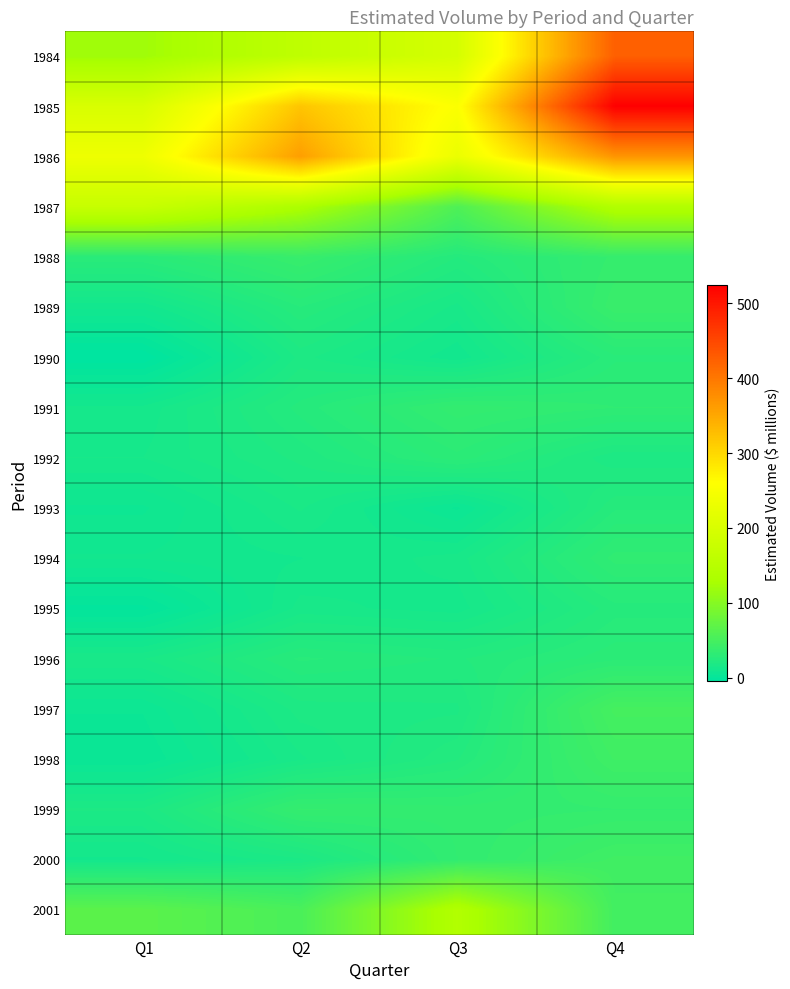

Reading right to left, extract all data points from this chart.

1984: Q4=425.0	Q3=195.0	Q2=160.0	Q1=120.0
1985: Q4=525.0	Q3=255.0	Q2=320.0	Q1=200.0
1986: Q4=370.0	Q3=230.0	Q2=360.0	Q1=235.0
1987: Q4=140.0	Q3=57.0	Q2=133.0	Q1=173.0
1988: Q4=37.0	Q3=24.0	Q2=39.0	Q1=28.0
1989: Q4=40.0	Q3=15.0	Q2=26.0	Q1=10.0
1990: Q4=27.6	Q3=10.0	Q2=18.5	Q1=-5.0
1991: Q4=32.3	Q3=35.7	Q2=24.8	Q1=12.1
1992: Q4=18.2	Q3=29.5	Q2=20.5	Q1=13.6
1993: Q4=25.7	Q3=4.9	Q2=16.1	Q1=7.0
1994: Q4=33.1	Q3=14.5	Q2=11.5	Q1=9.7
1995: Q4=25.2	Q3=12.6	Q2=14.4	Q1=-1.5
1996: Q4=29.5	Q3=23.7	Q2=26.5	Q1=15.6
1997: Q4=49.6	Q3=19.4	Q2=18.7	Q1=5.5
1998: Q4=44.9	Q3=23.7	Q2=15.3	Q1=3.6
1999: Q4=36.3	Q3=35.1	Q2=36.8	Q1=18.0
2000: Q4=45.3	Q3=34.4	Q2=17.3	Q1=11.3
2001: Q4=47.5	Q3=140.4	Q2=53.0	Q1=66.7